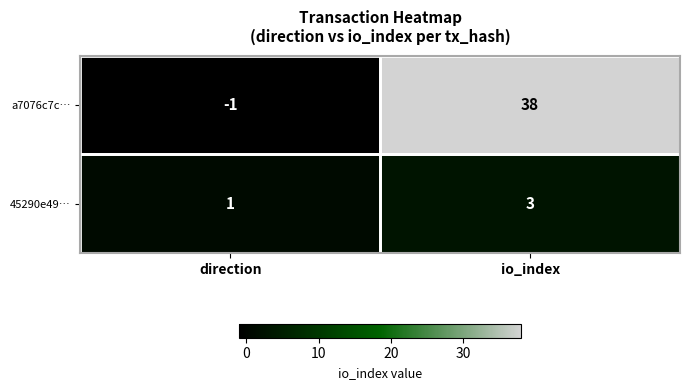

What is the approximate value of a7076c7c… at io_index?

38